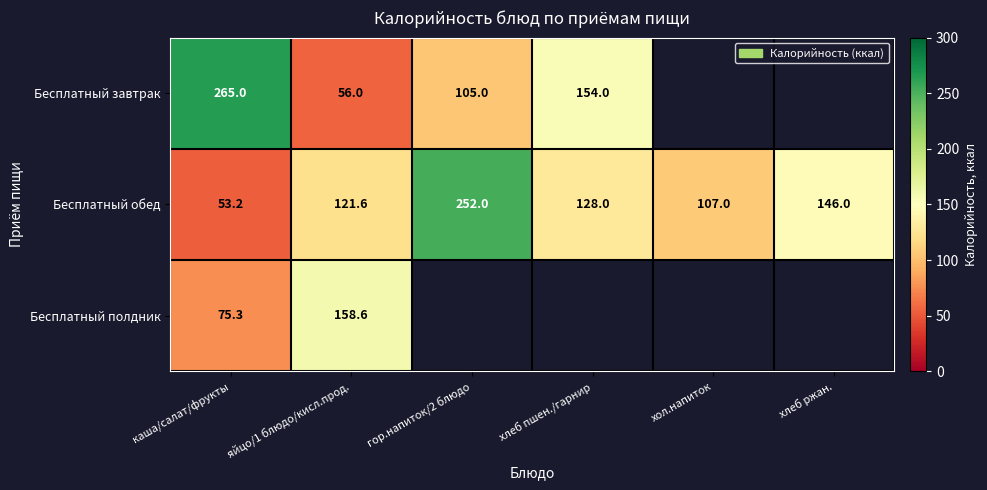

What is the difference between the maximum and minimum values in the Бесплатный обед series?

198.8